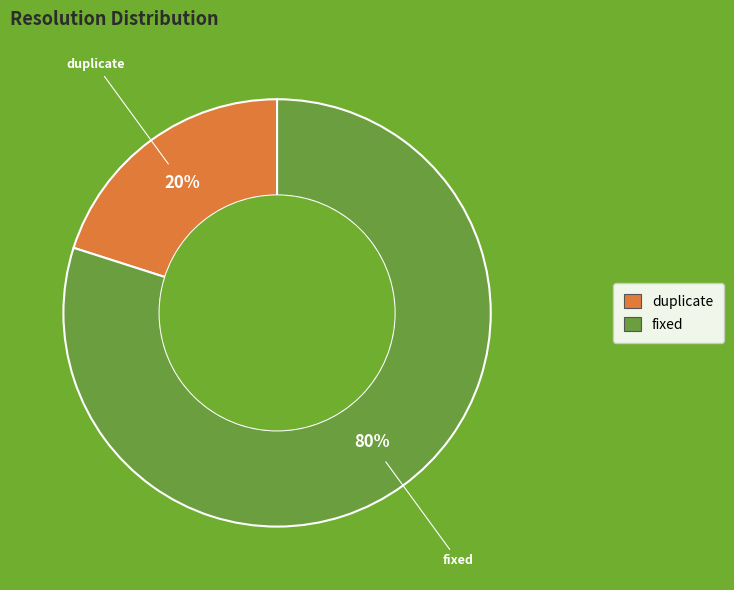

To the nearest percent, what is the difference between the largest and smallest slice percentages?

60%